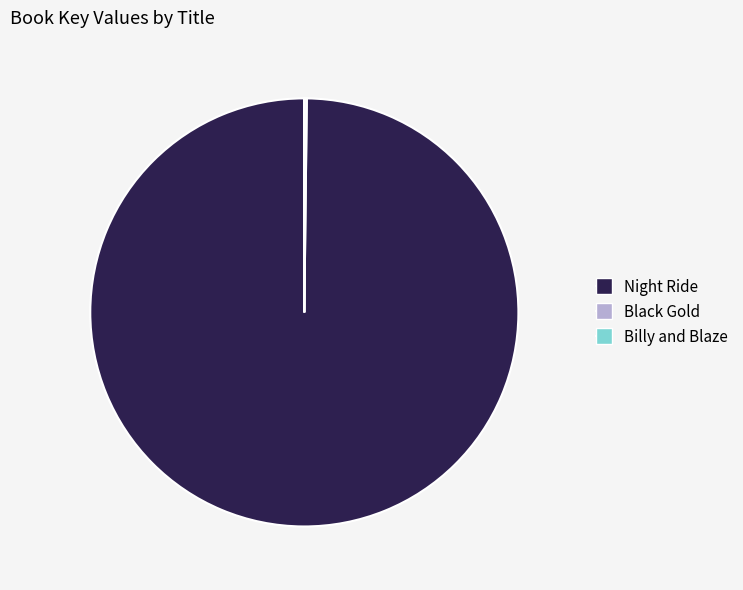

Which category has the biggest portion of the pie?

Night Ride